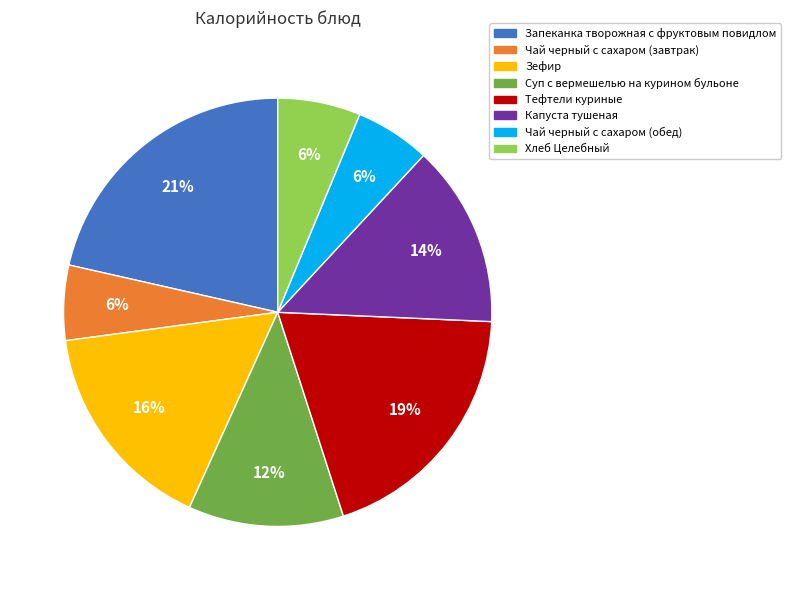

Which has a higher value, Суп с вермешелью на курином бульоне or Зефир?

Зефир